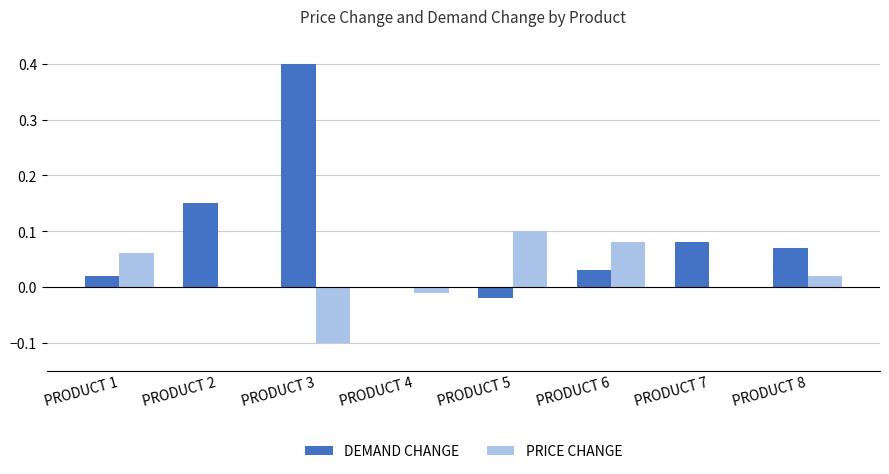

The DEMAND CHANGE series shows 0.1 at PRODUCT 8. True or false?

True